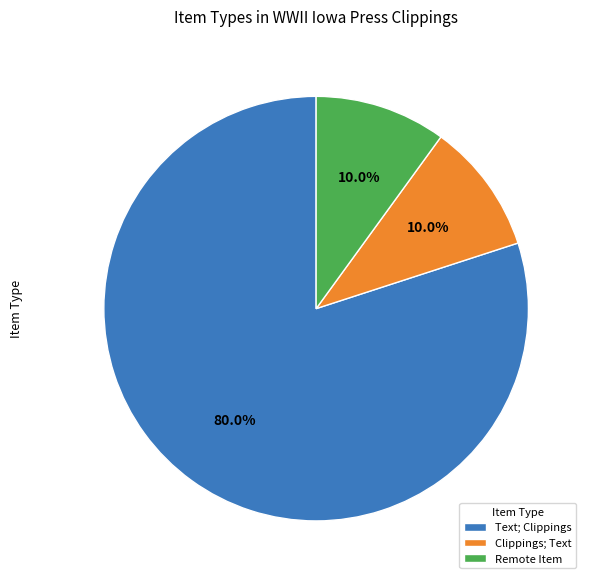

Which has a higher value, Text; Clippings or Remote Item?

Text; Clippings